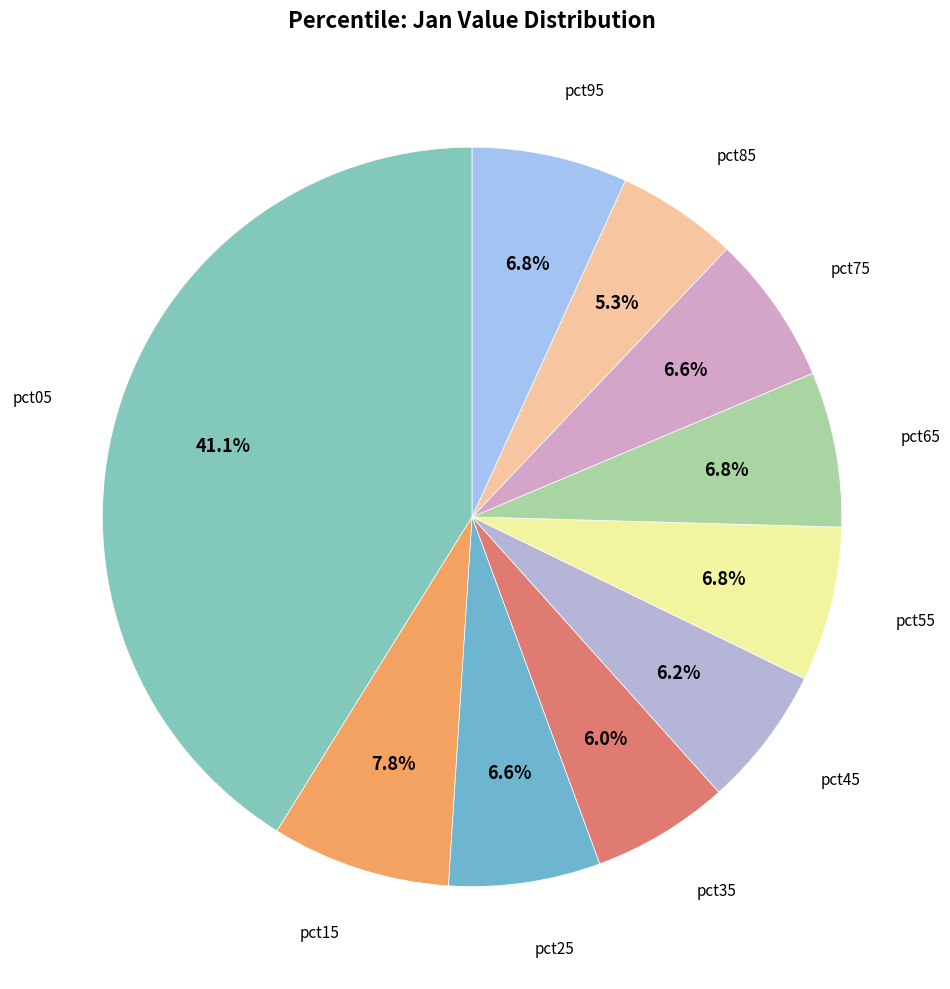

Count the number of slices in the pie.

10